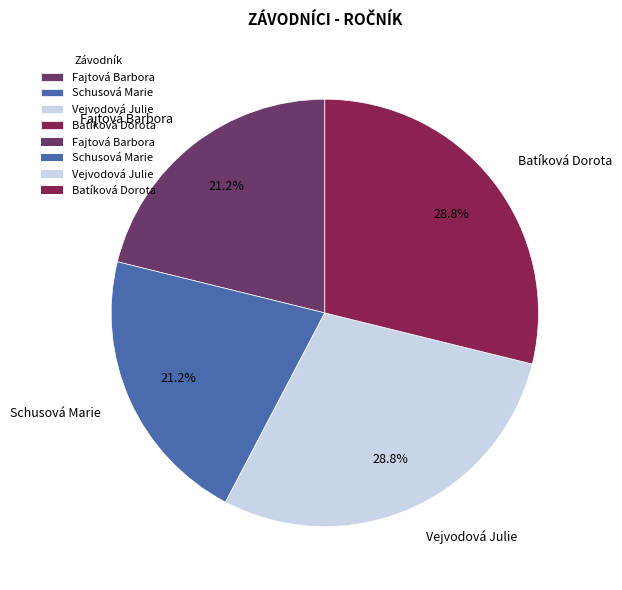

The Schusová Marie slice represents 21% of the pie. True or false?

True